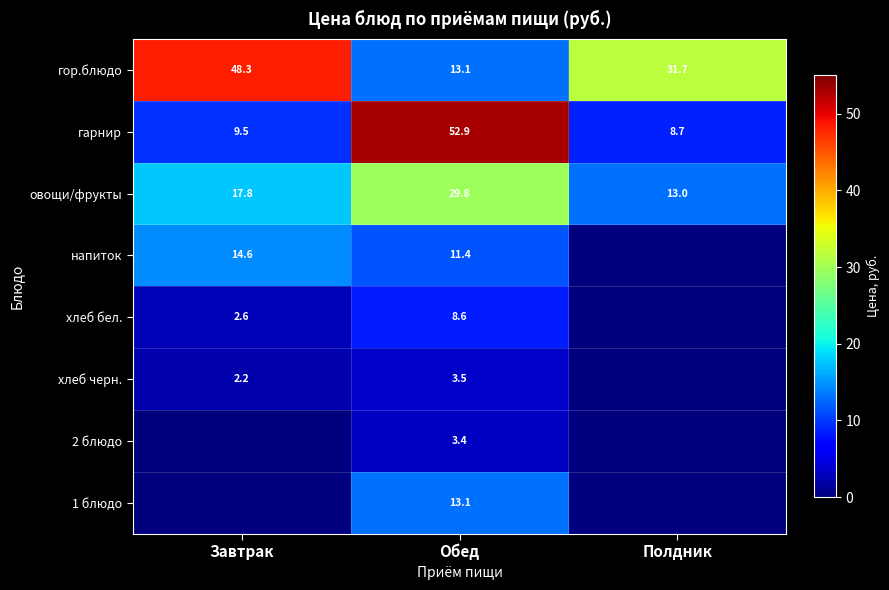

What is the sum of the овощи/фрукты values at Полдник and Завтрак?

30.8